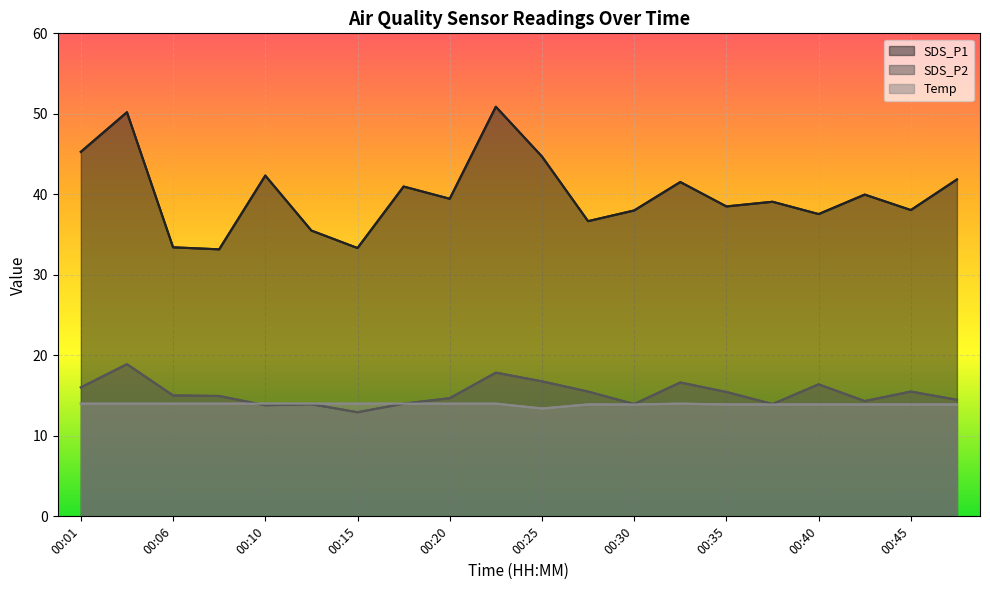

What is the value of the Temp point at the 4th from the left?

14.0